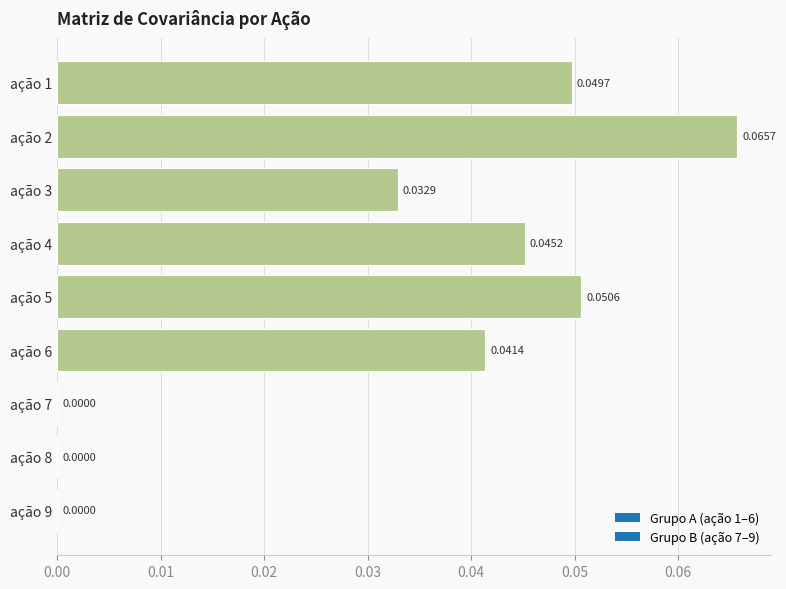

How many categories are shown in the chart?

9